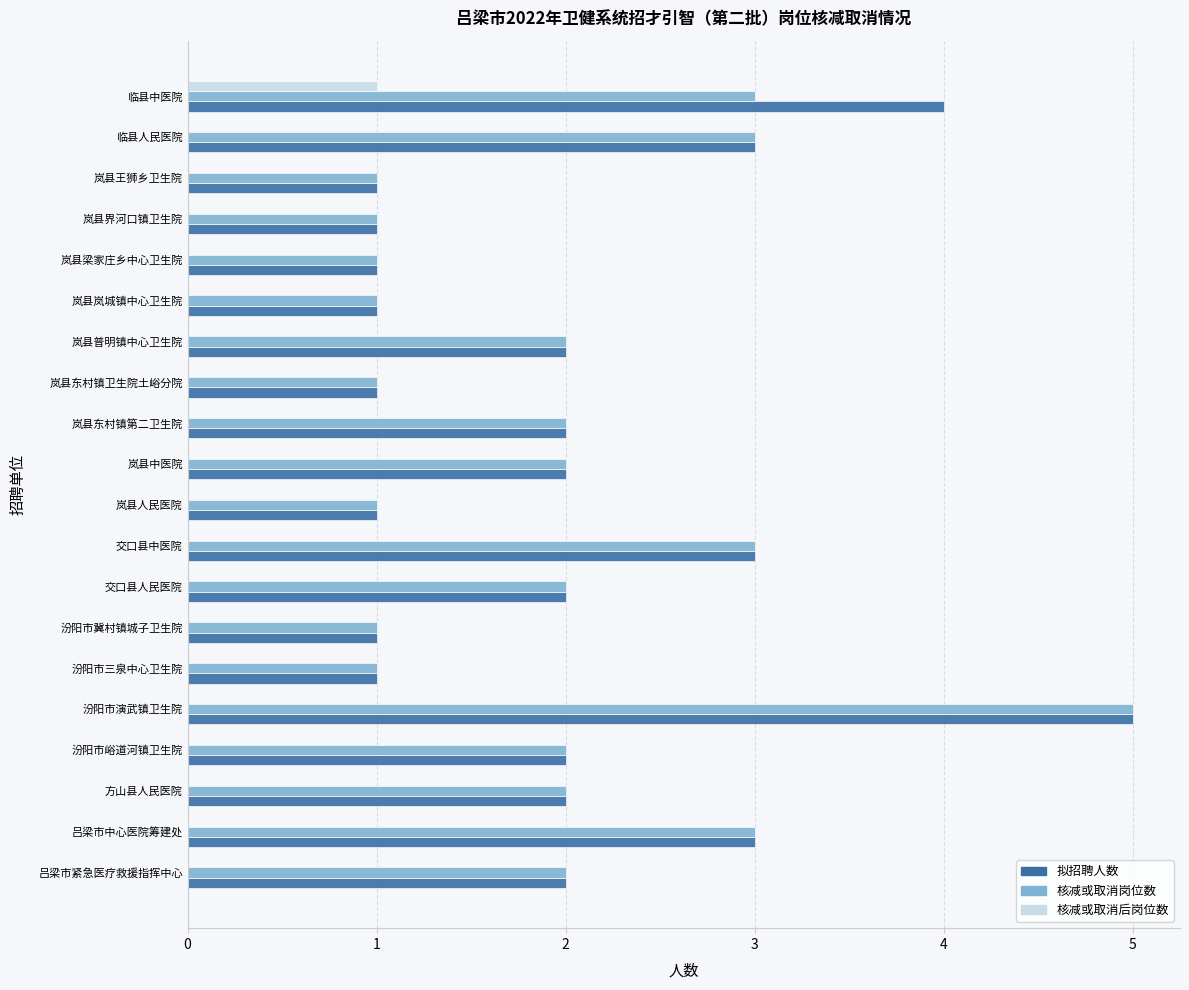

What value does the 核减或取消岗位数 series have at 汾阳市演武镇卫生院?

5